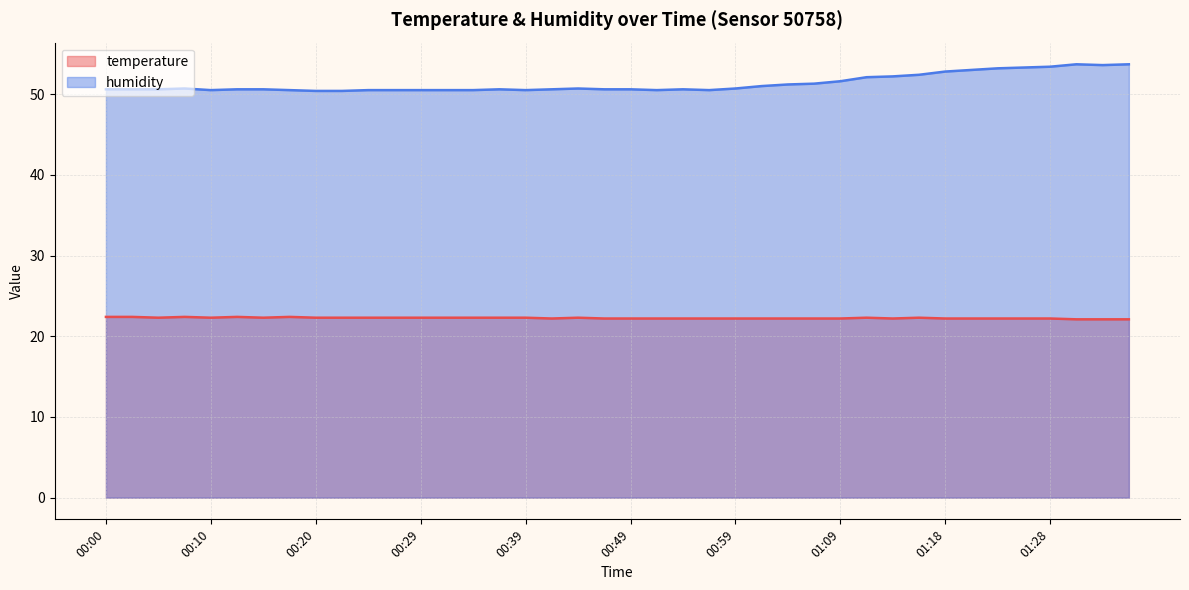

True or false: temperature and humidity cross at least once.

False